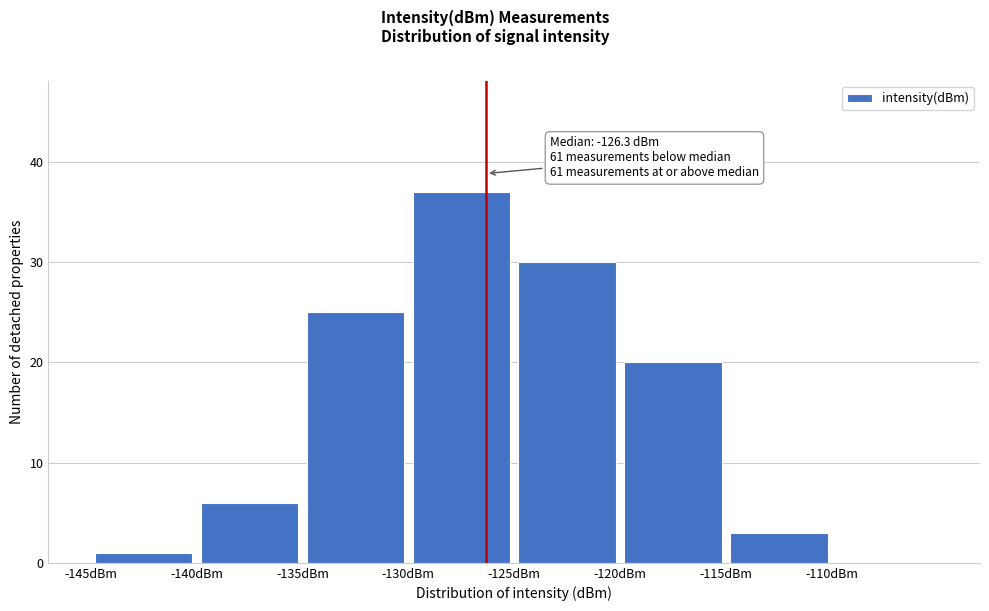

Which range on the x-axis has the tallest bar?

-130 to -125